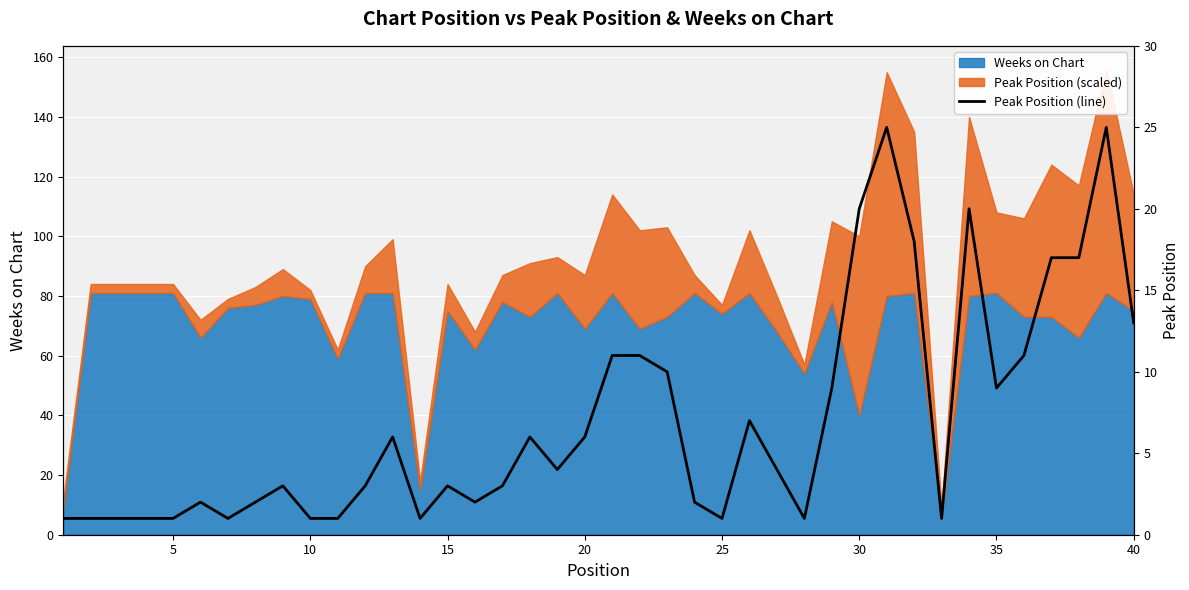

Does the chart display data point markers on the line(s)?

No